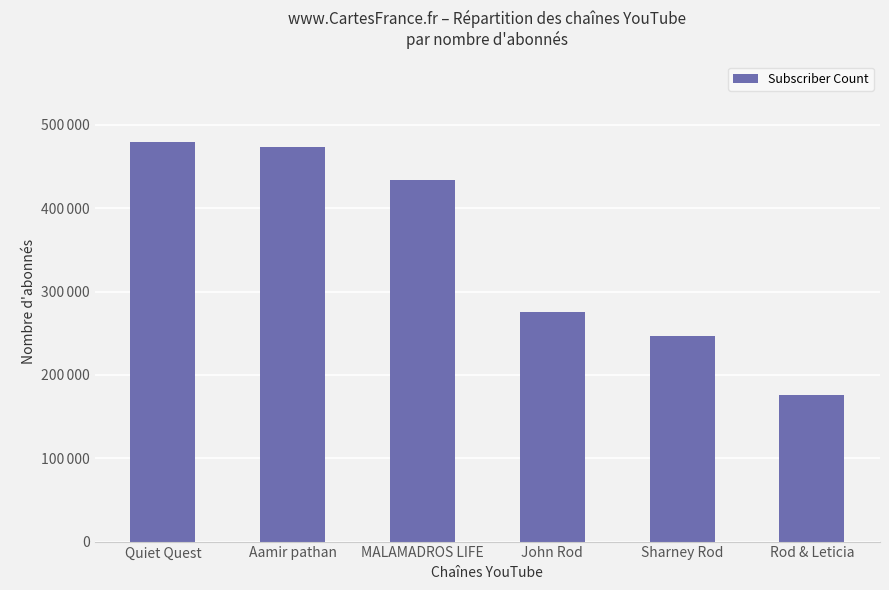

Is it true that the value at Rod & Leticia is 120611?

False